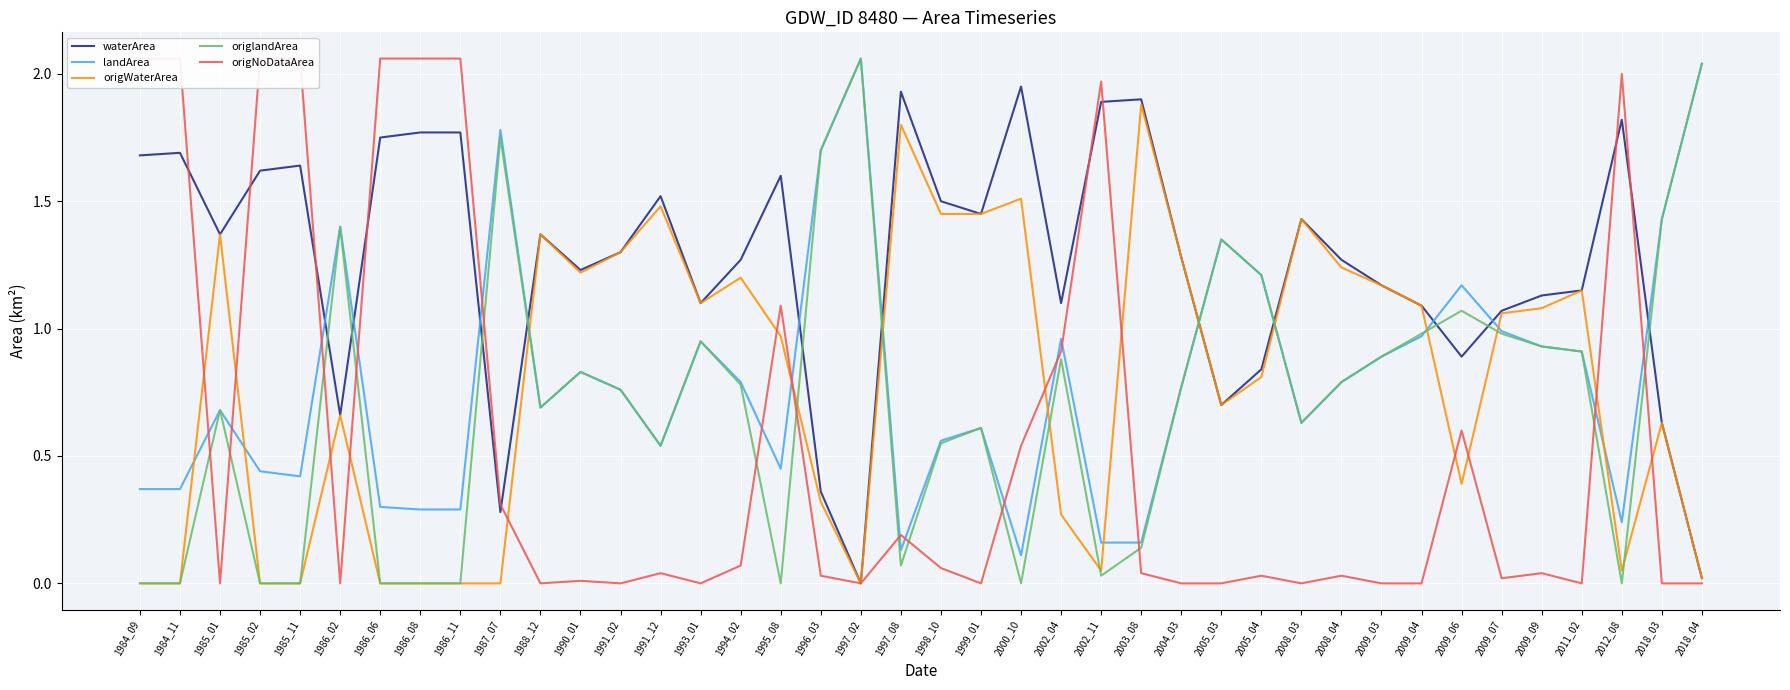

True or false: origWaterArea has more than 2 interior local peaks.

True